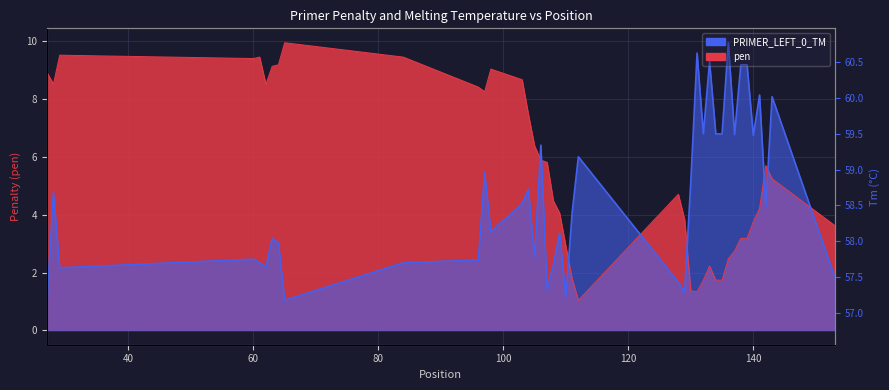

What is the difference between the maximum and minimum values in the pen series?

8.9